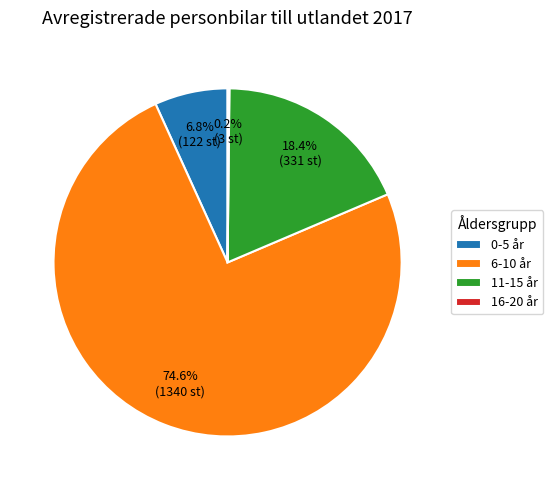

Which category has the biggest portion of the pie?

6-10 år